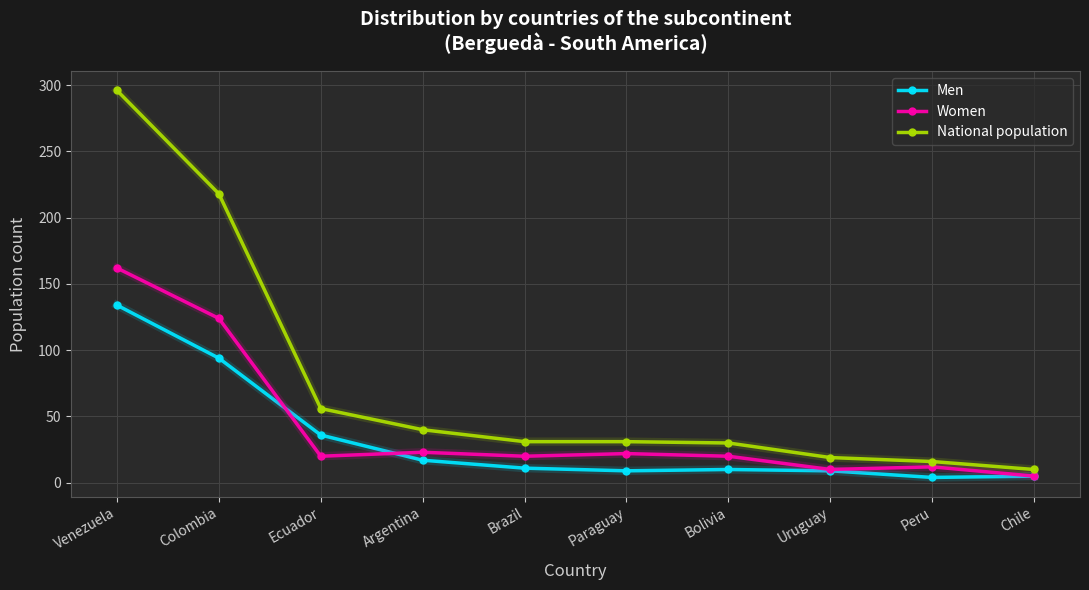

What is the label of the 1st point from the right?

Chile